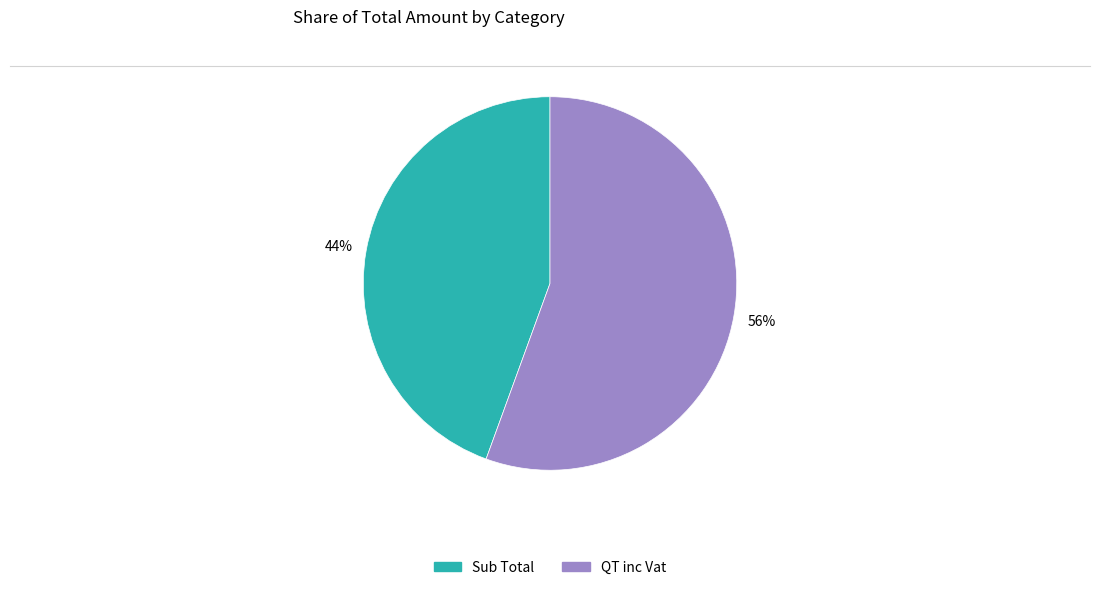

Does any single category account for the majority?

Yes